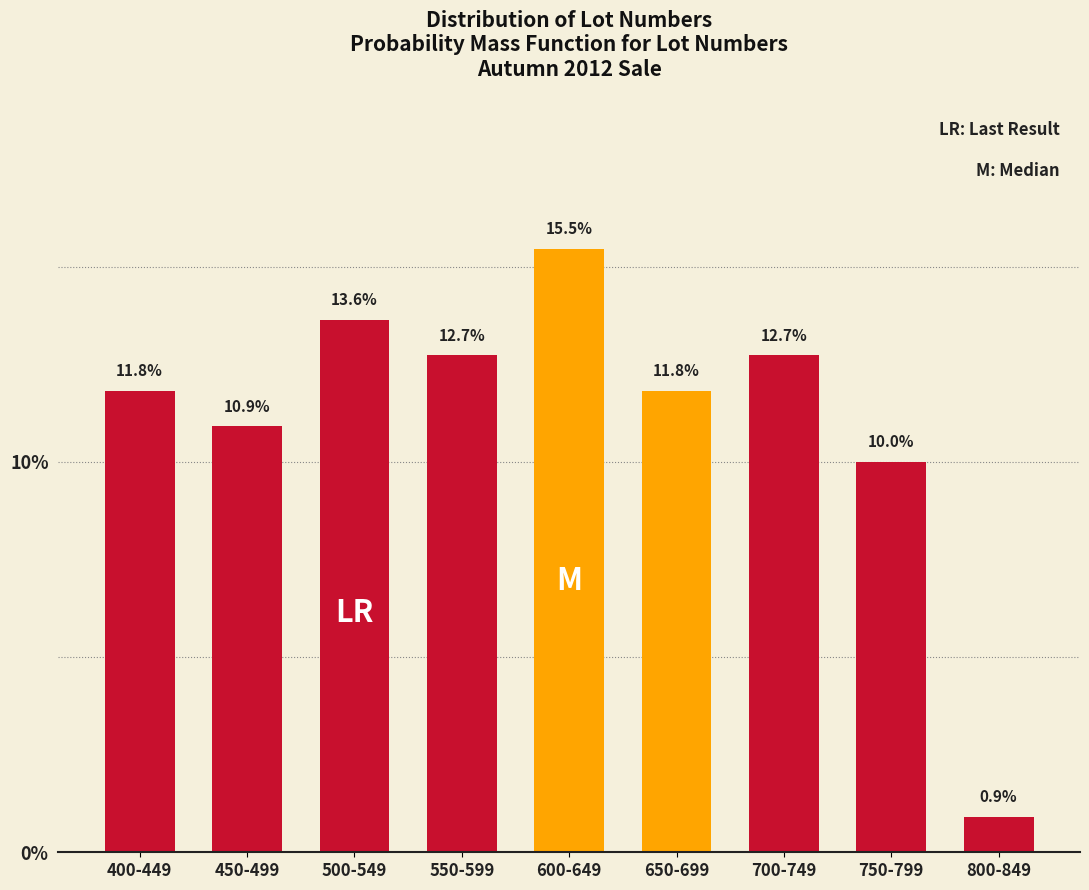

Reading left to right, extract all data points from this chart.

11.8	10.9	13.6	12.7	15.5	11.8	12.7	10.0	0.9